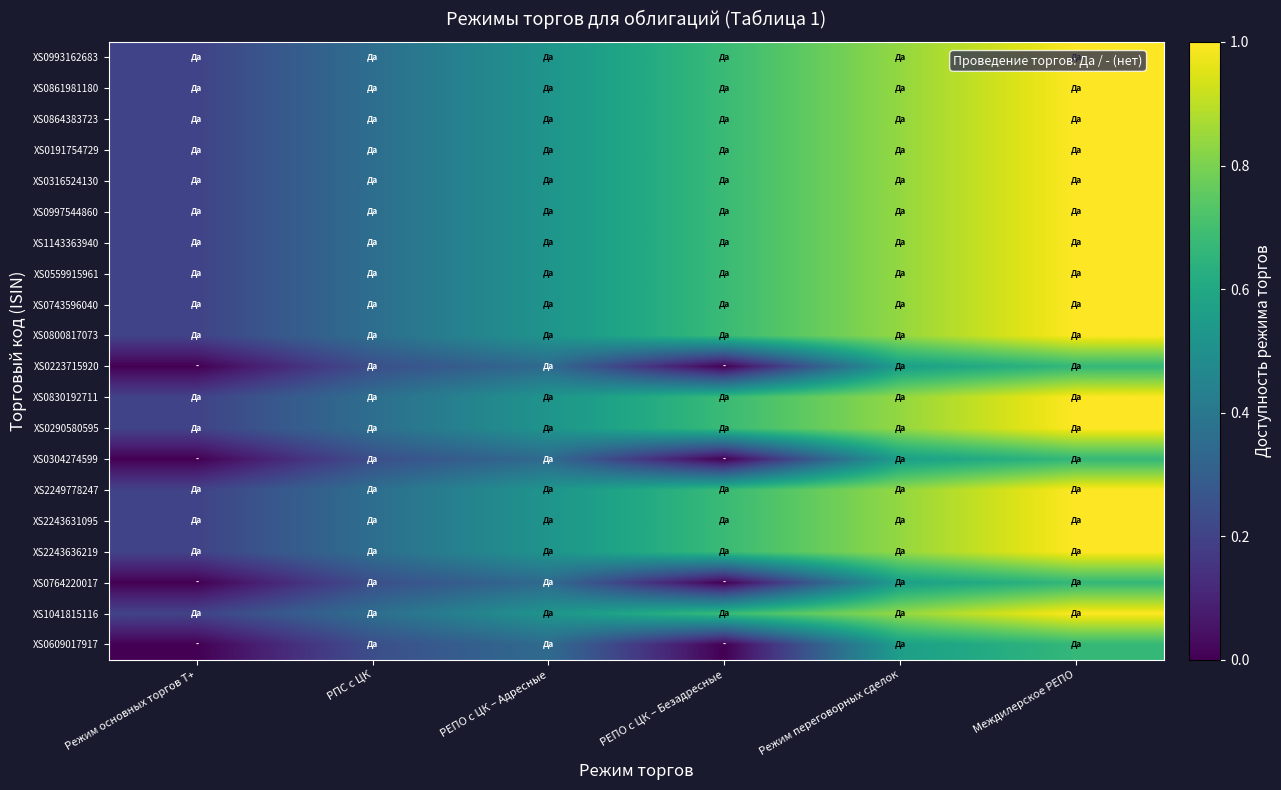

Count the number of categories in the chart.

6